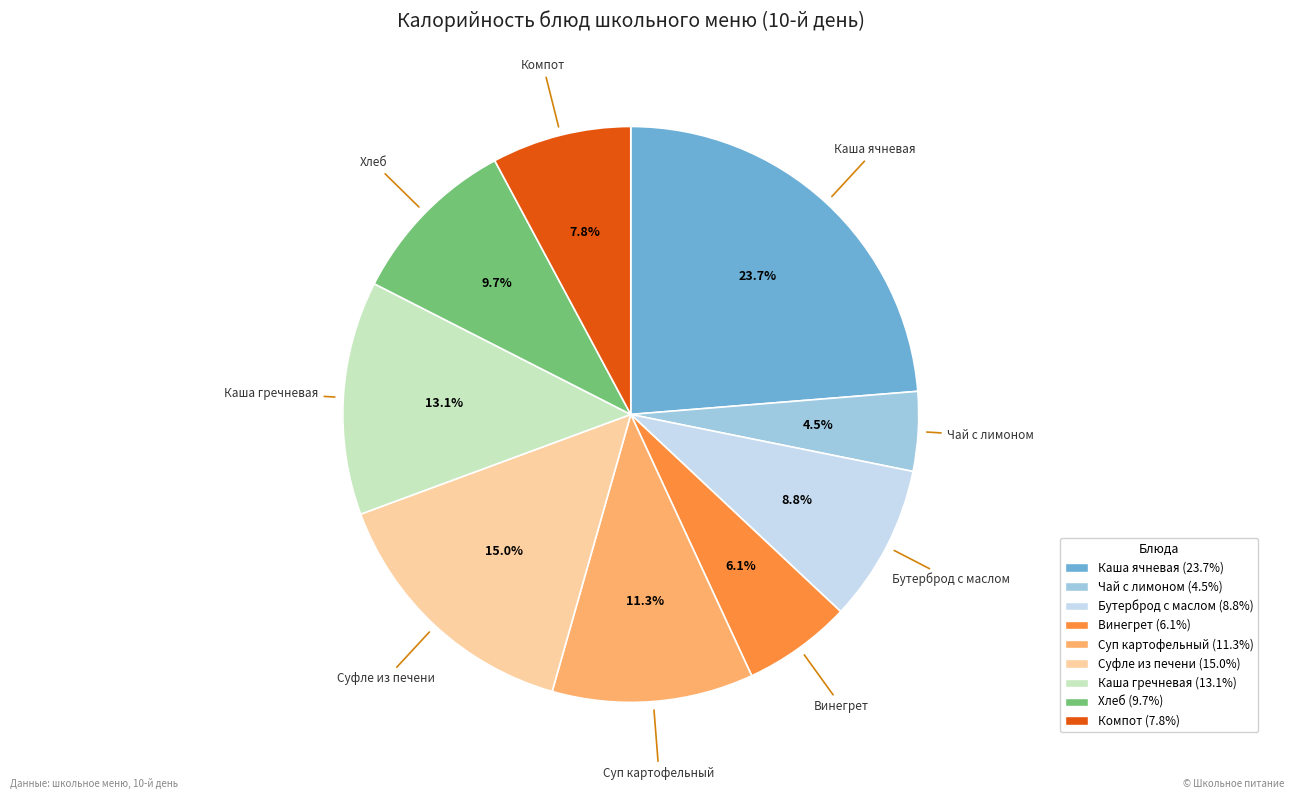

Is there a majority slice in this chart?

No